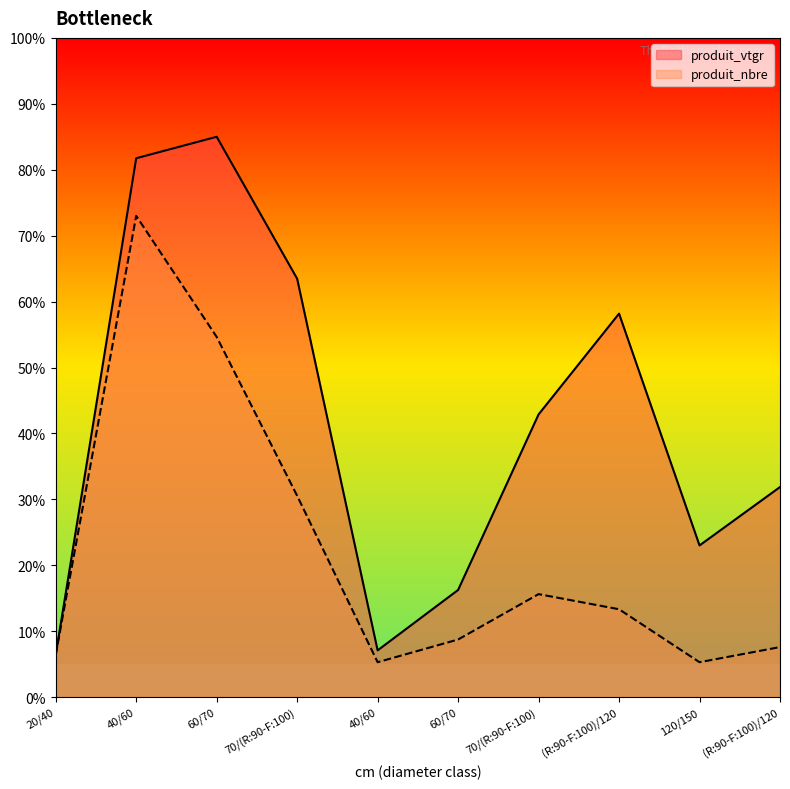

Is it true that produit_nbre equals 15.6 at 70/(R:90-F:100)?

True